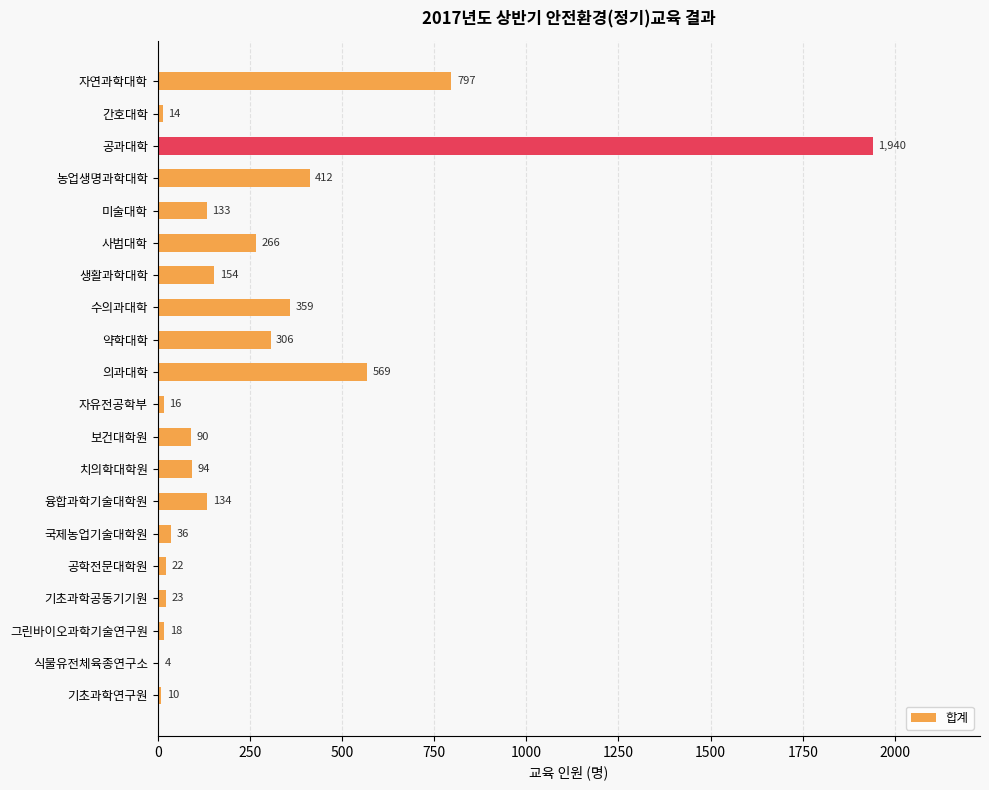

Reading top to bottom, extract all data points from this chart.

자연과학대학=797	간호대학=14	공과대학=1940	농업생명과학대학=412	미술대학=133	사범대학=266	생활과학대학=154	수의과대학=359	약학대학=306	의과대학=569	자유전공학부=16	보건대학원=90	치의학대학원=94	융합과학기술대학원=134	국제농업기술대학원=36	공학전문대학원=22	기초과학공동기기원=23	그린바이오과학기술연구원=18	식물유전체육종연구소=4	기초과학연구원=10